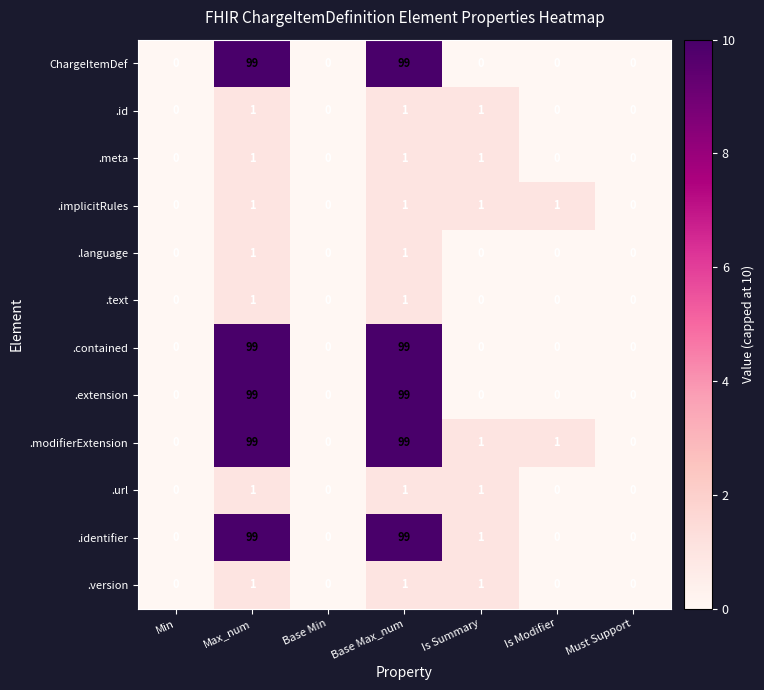

Where does the .modifierExtension series first go above 1?

Max_num